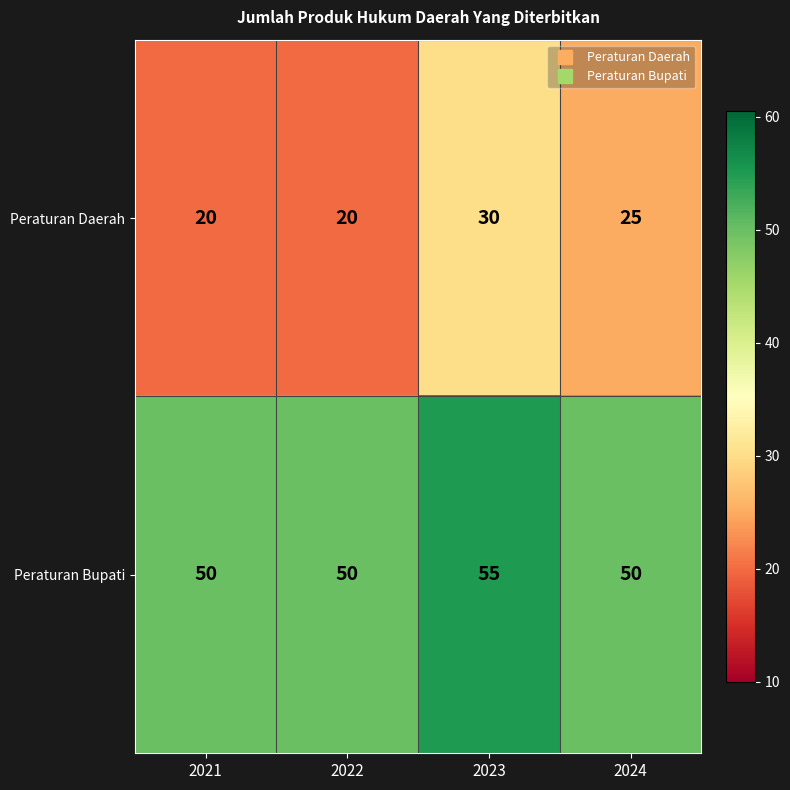

What is the total value across all series at 2023?

85